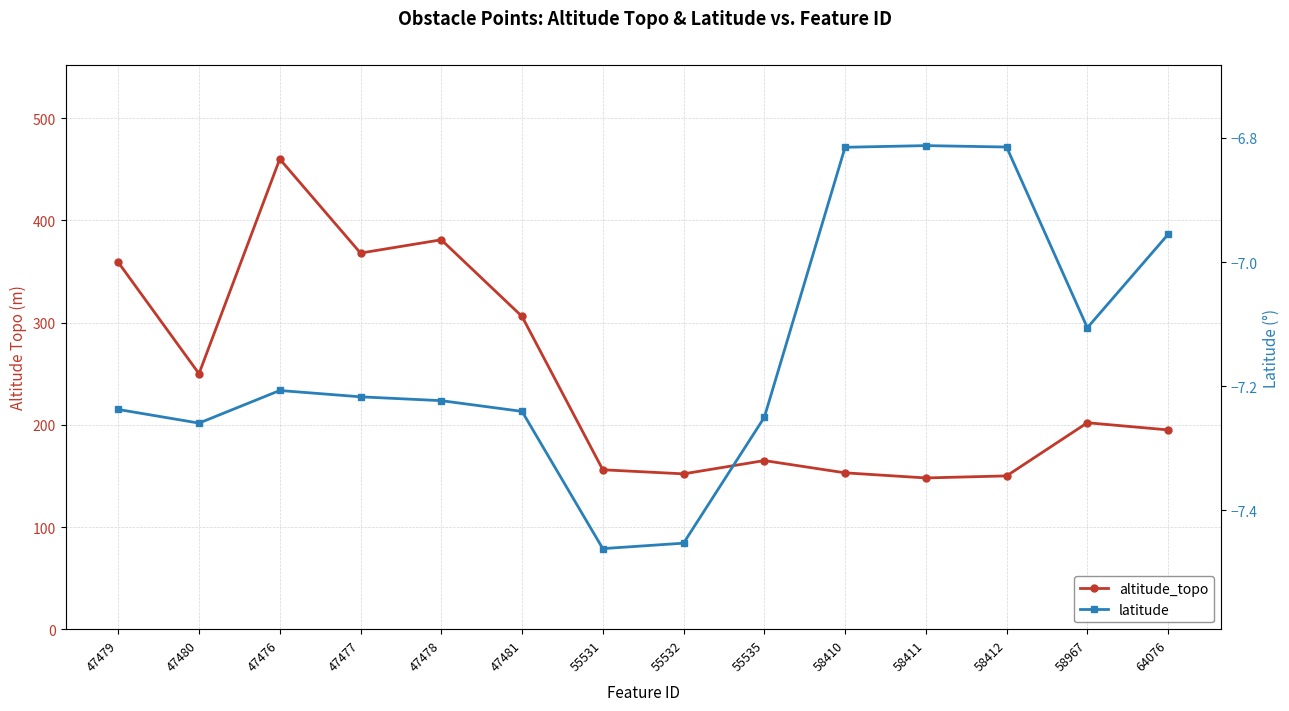

Is the value of latitude at 47480 greater than the value of altitude_topo at 47481?

No